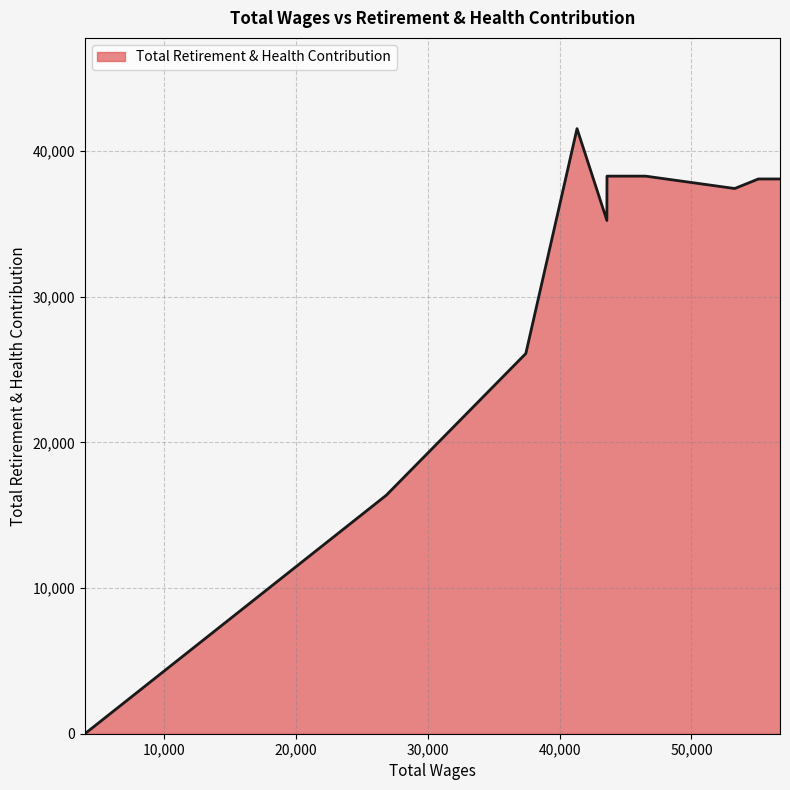

Does the chart display data point markers on the line(s)?

No